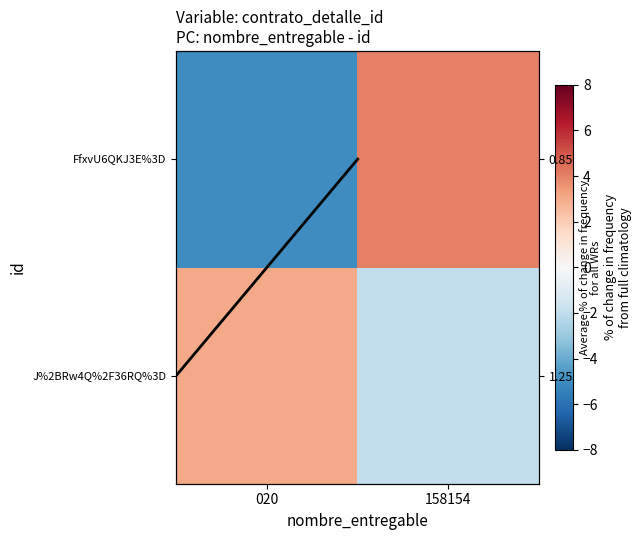

The J%2BRw4Q%2F36RQ%3D series shows -2 at 158154. True or false?

True